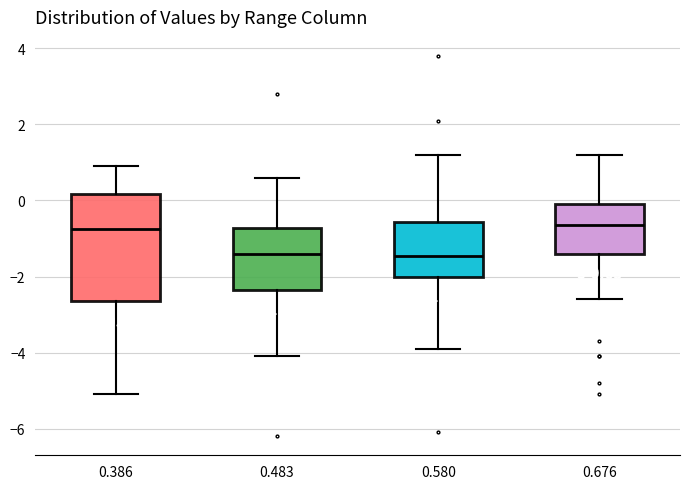

Which box is the tallest, from its lower edge to its upper edge?

0.386